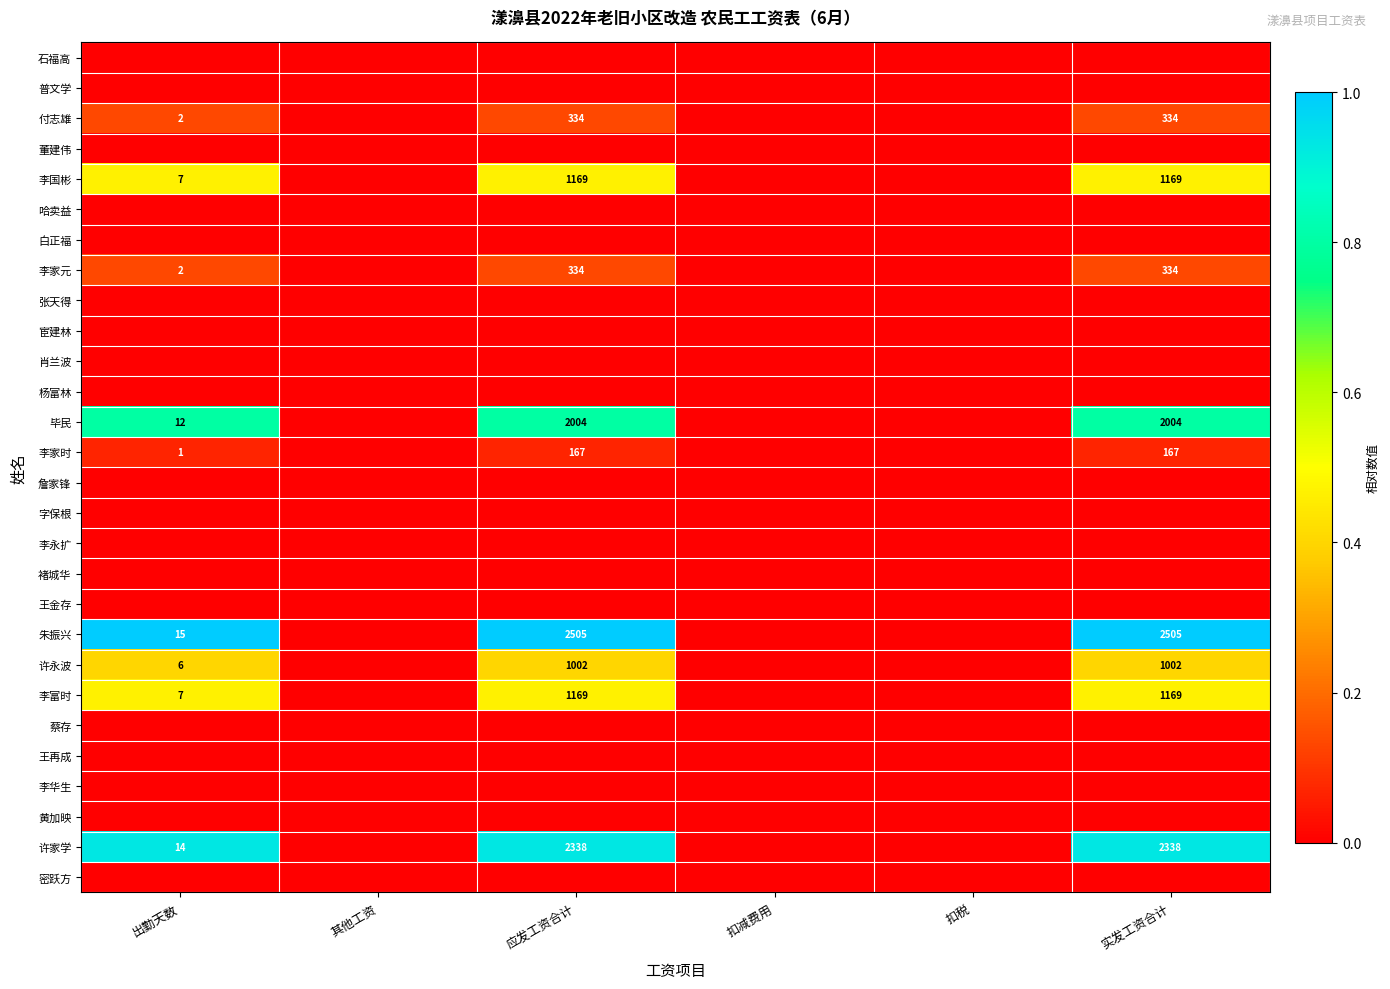

At 实发工资合计, list the series in order from smallest to largest.

石福高, 普文学, 董建伟, 哈卖益, 白正福, 张天得, 宦建林, 肖兰波, 杨富林, 詹家锋, 字保根, 李永扩, 褚城华, 王金存, 蔡存, 王再成, 李华生, 黄加映, 密跃方, 李家时, 付志雄, 李家元, 许永波, 李国彬, 李富时, 毕民, 许家学, 朱振兴